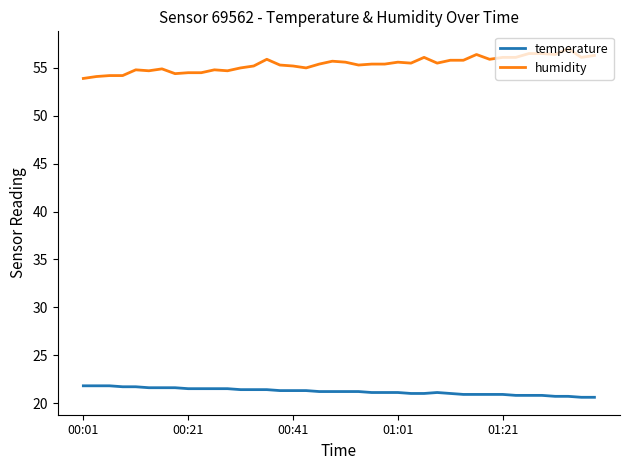

At how many categories does at least one series exceed 44?

40